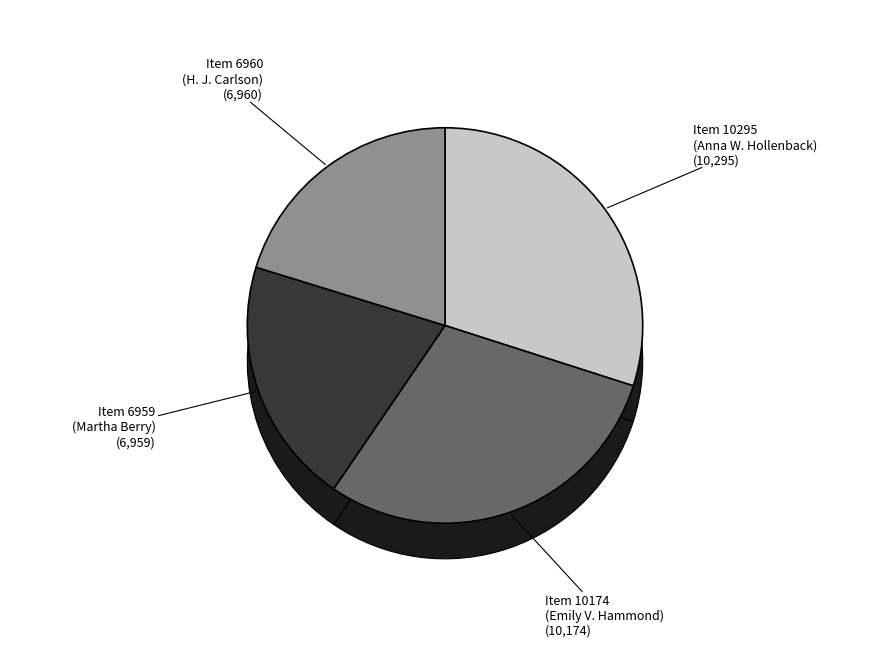

Is the sum of Item 6960
(H. J. Carlson) and Item 6959
(Martha Berry) greater than half?

No